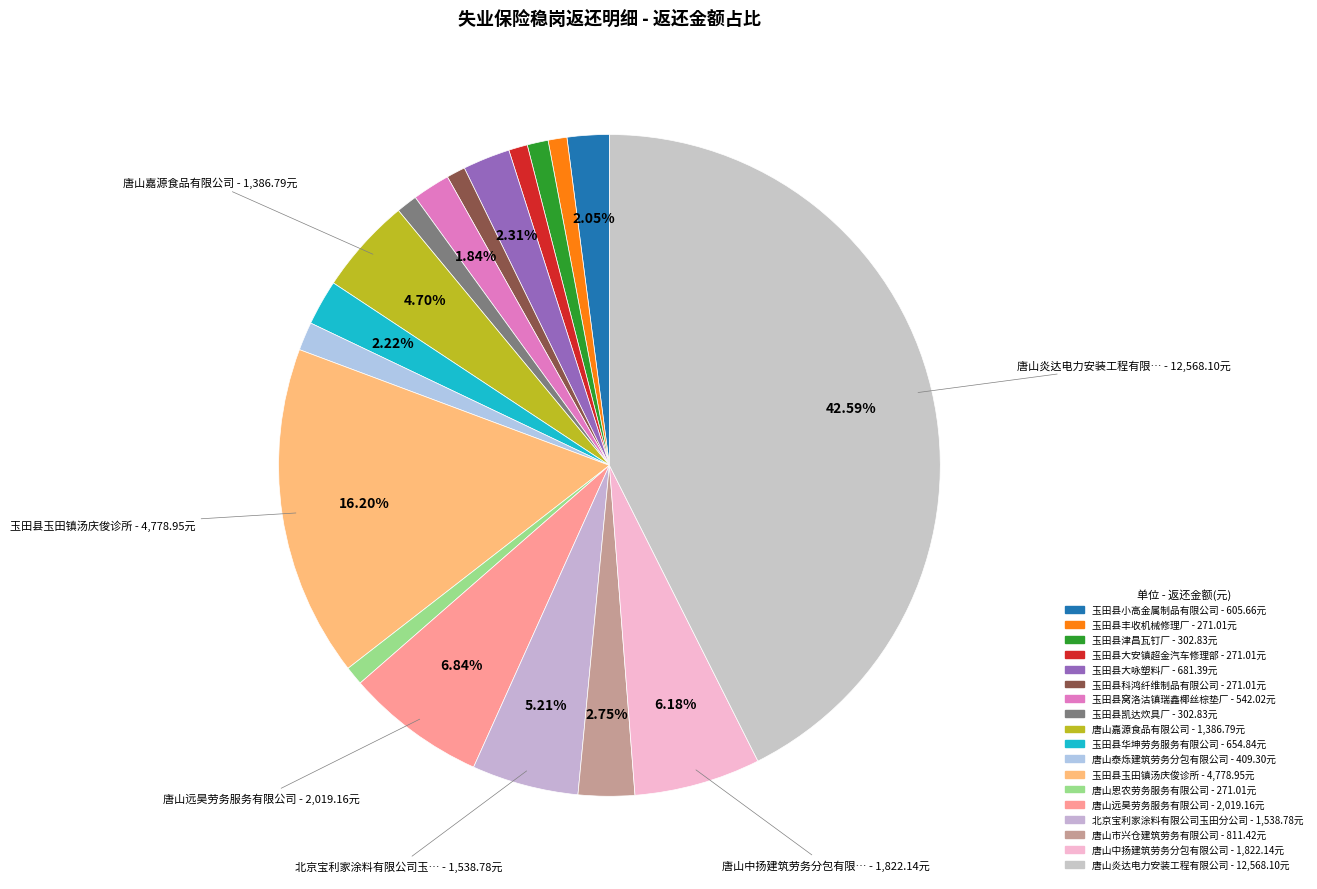

How many segments does this pie chart have?

18